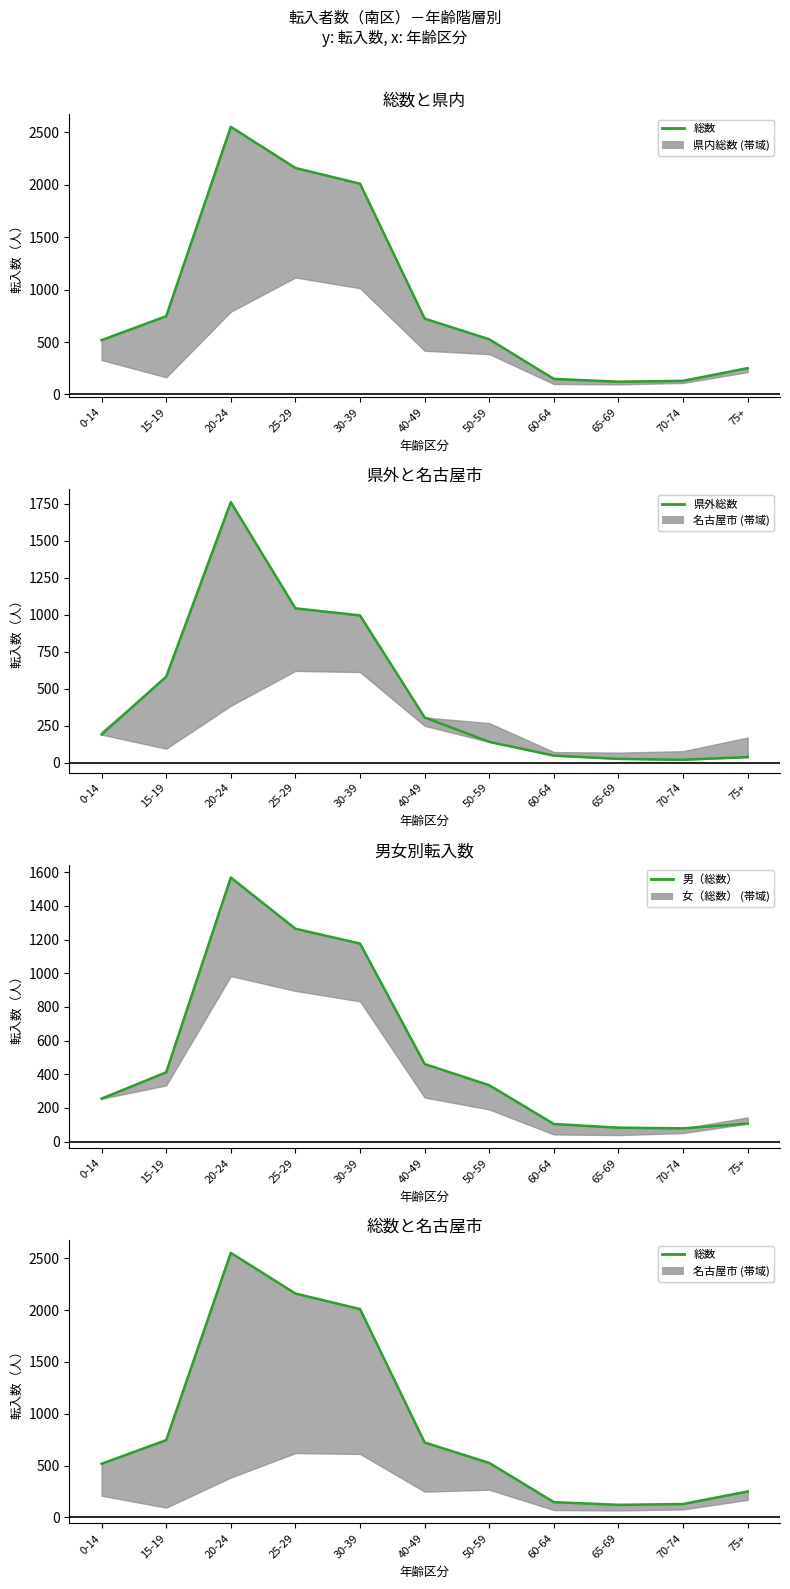

Between 15-19 and 40-49, which series saw the biggest shift?

県外総数